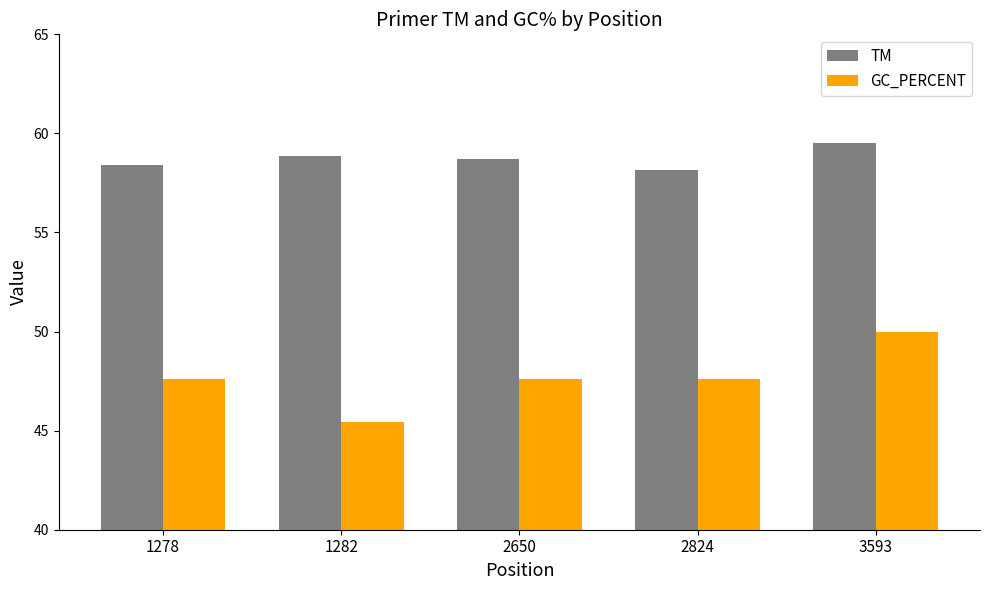

The GC_PERCENT series shows 11.2 at 1282. True or false?

False